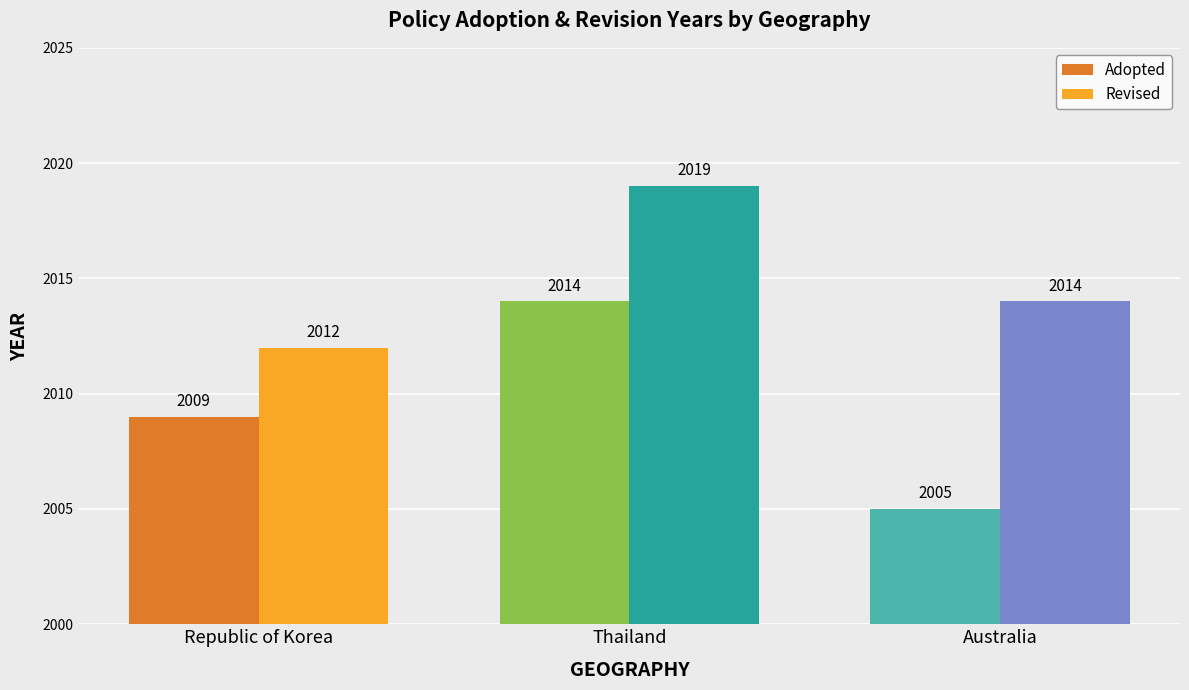

What is the label of the 3rd bar from the left?

Australia